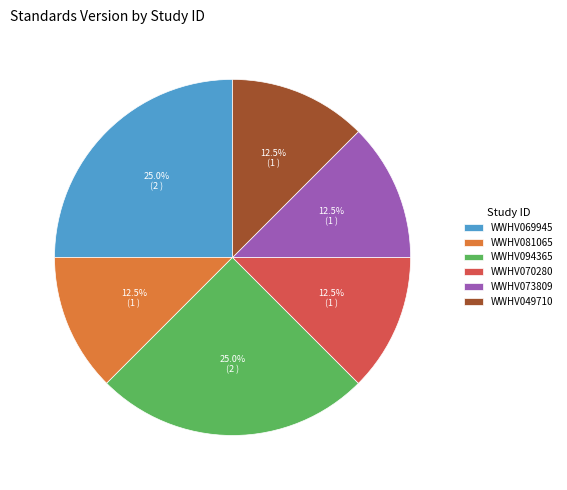

To the nearest percent, what is the combined percentage of WWHV070280 and WWHV049710?

25%